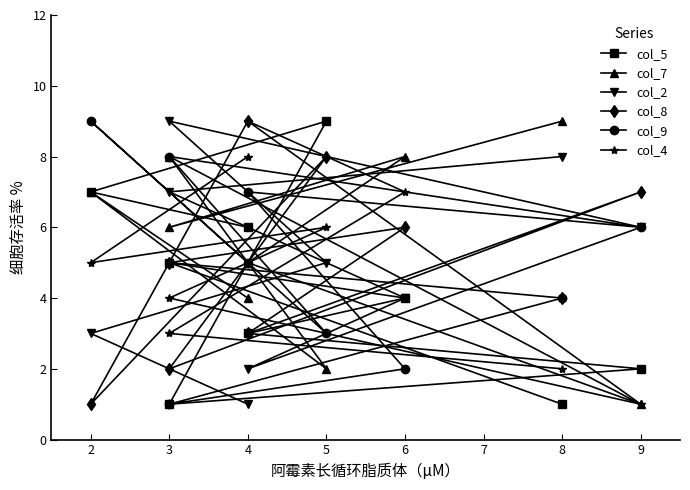

What are all the series names shown in the legend?

col_5, col_7, col_2, col_8, col_9, col_4